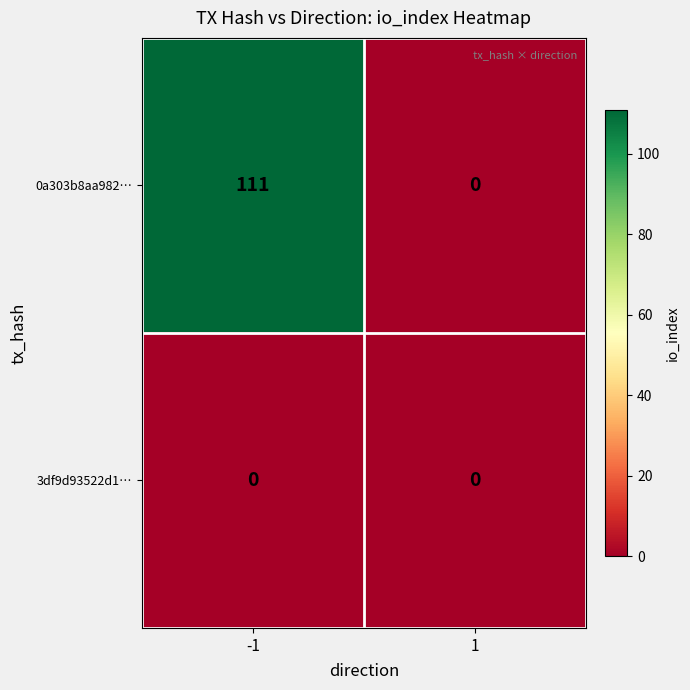

List the series in order of their peak value, lowest first.

3df9d93522d1…, 0a303b8aa982…